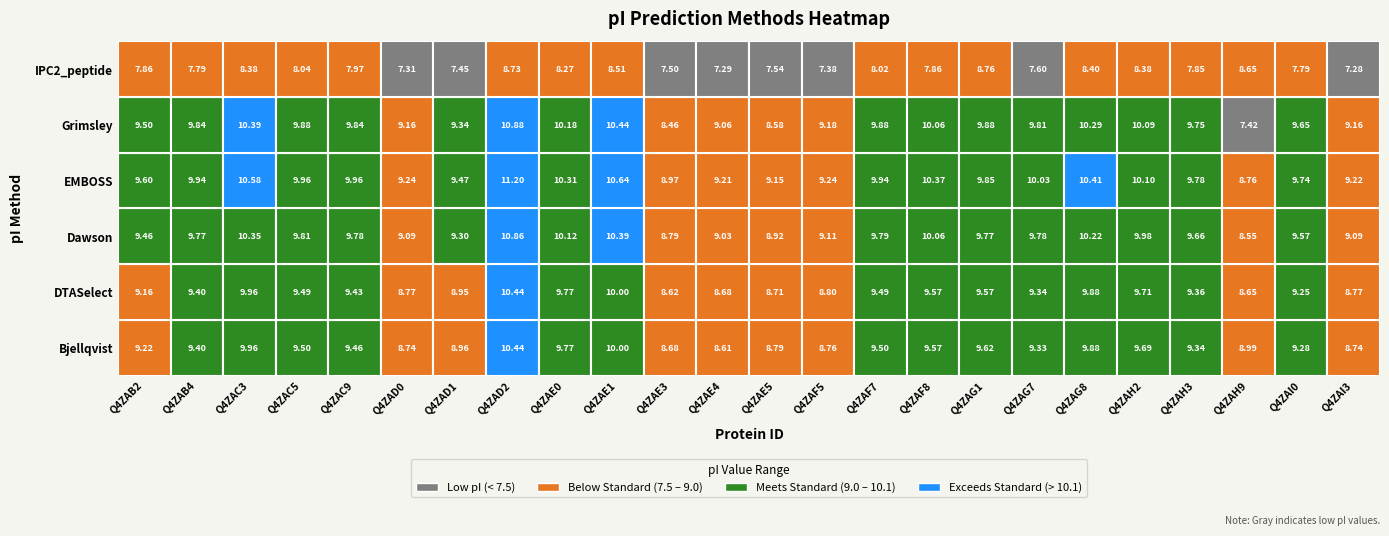

What is the difference between the EMBOSS values at Q4ZAE4 and Q4ZAB4?

0.7